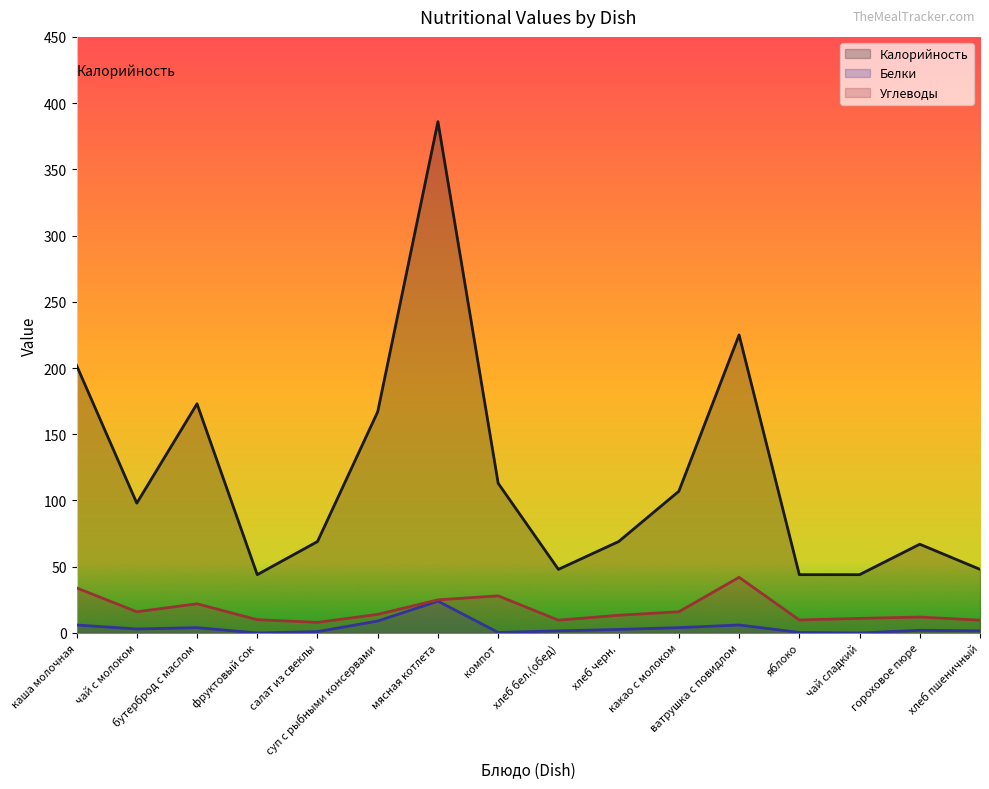

What is the difference between the highest and lowest values at каша молочная?

196.0